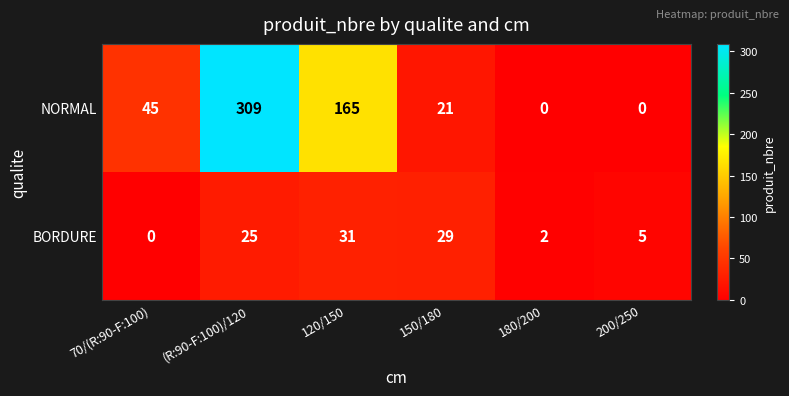

Which series has the largest total across all categories?

NORMAL